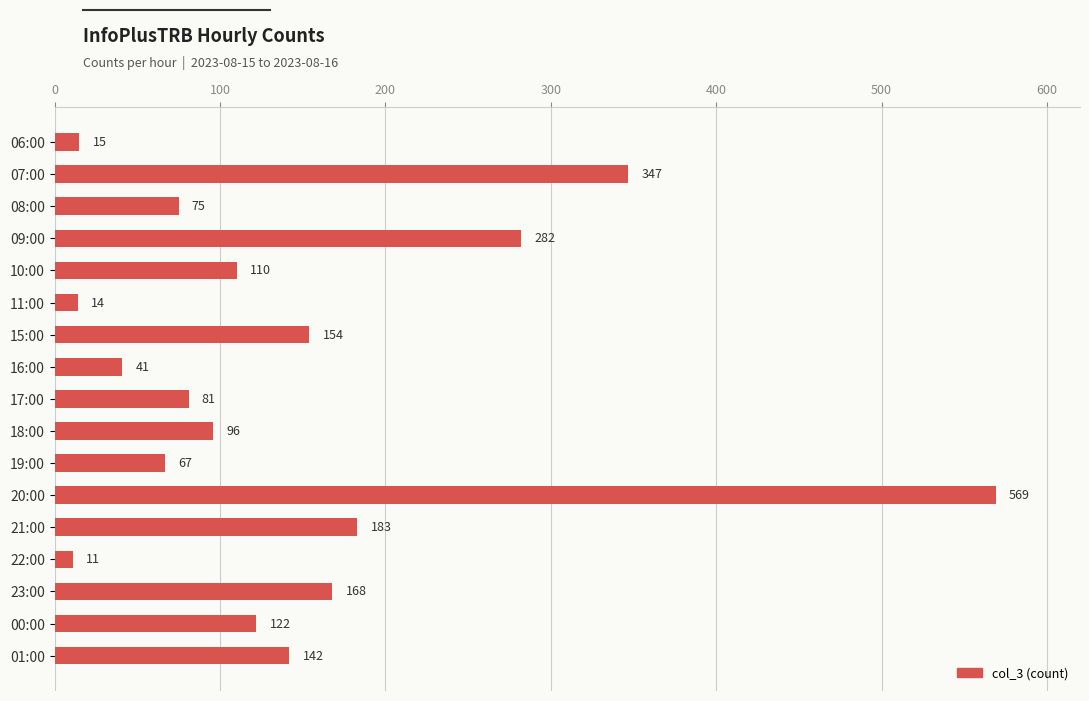

How many values are below 110?

8